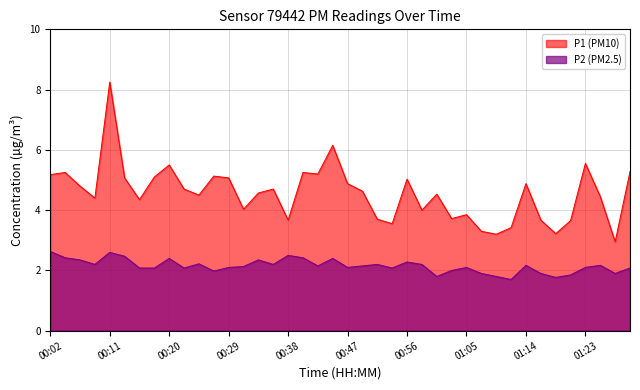

True or false: P1 and P2 intersect in this chart.

False